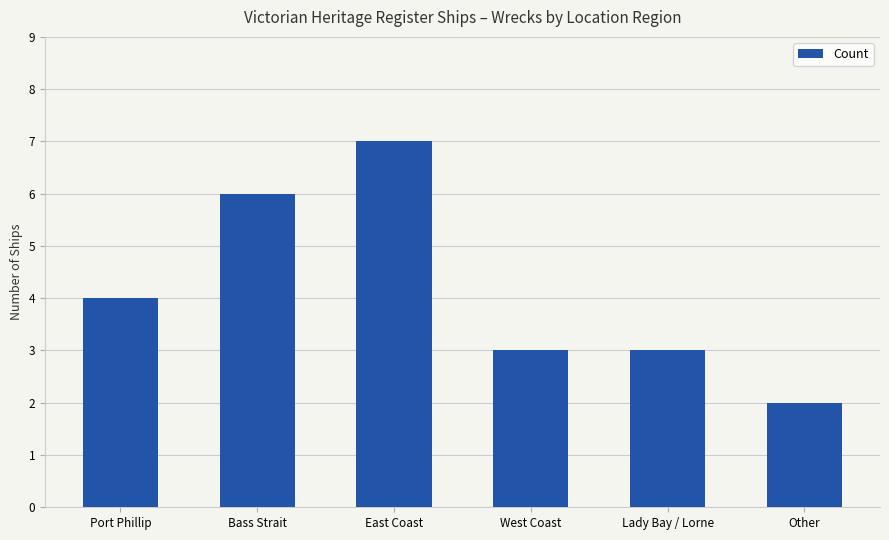

What is the maximum value shown in the chart?

7